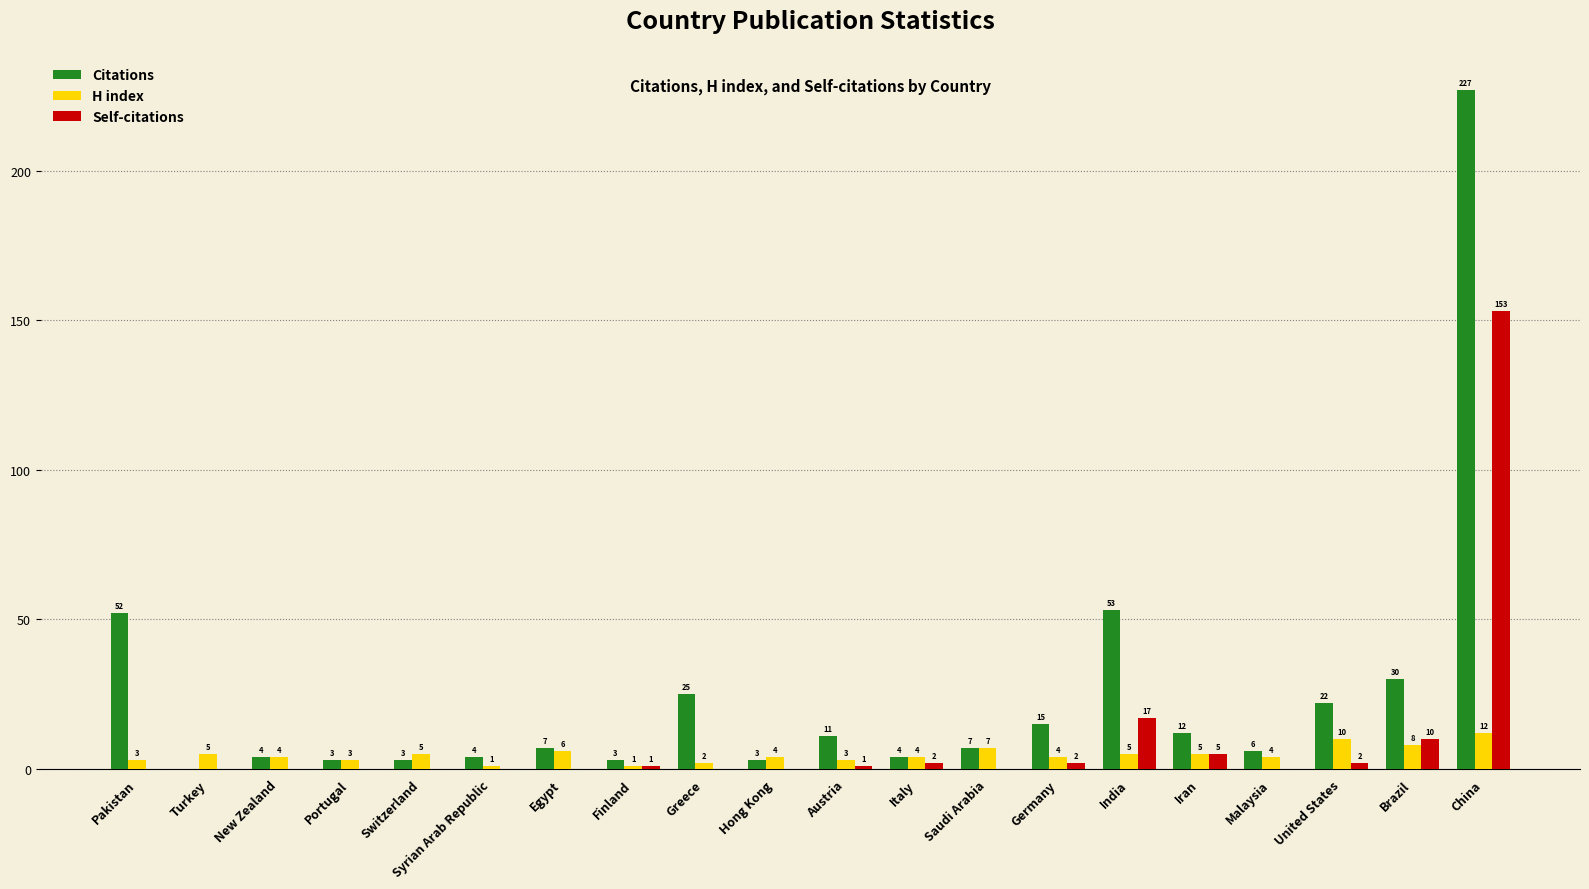

Is the value of H index at New Zealand greater than the value of Self-citations at Greece?

Yes